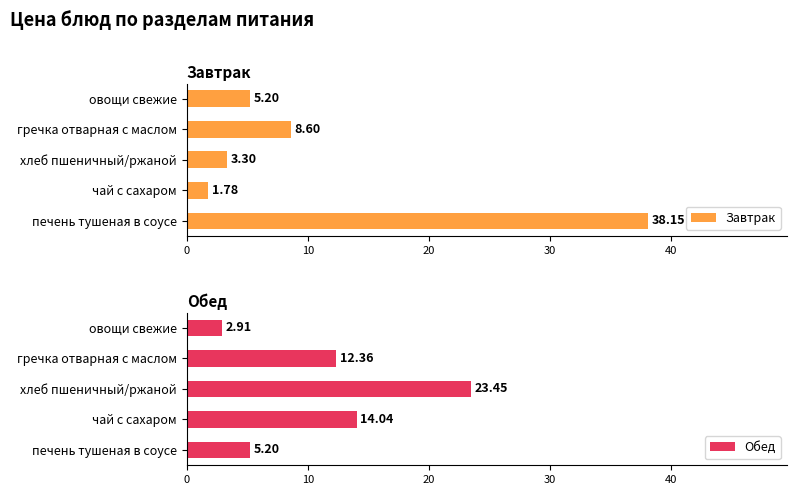

Which series has the largest total across all categories?

Обед